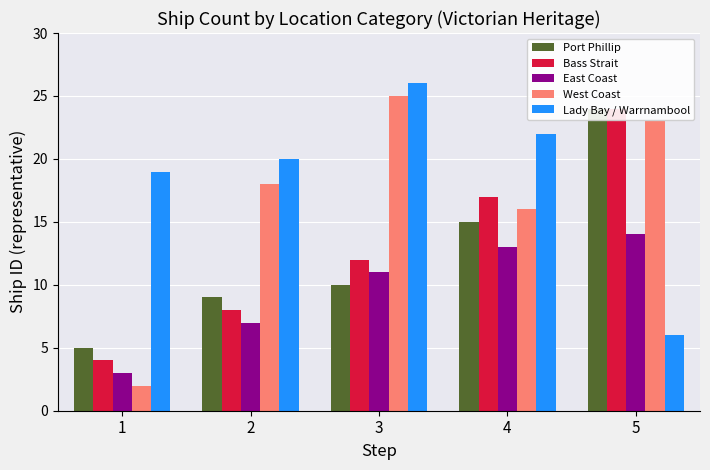

The East Coast series shows 4 at 3. True or false?

False